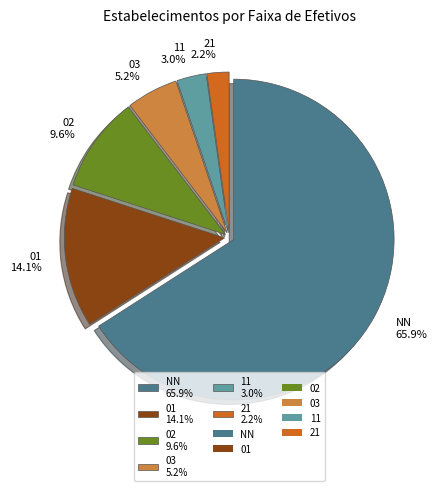

What percentage is the 02 slice, to the nearest percent?

10%